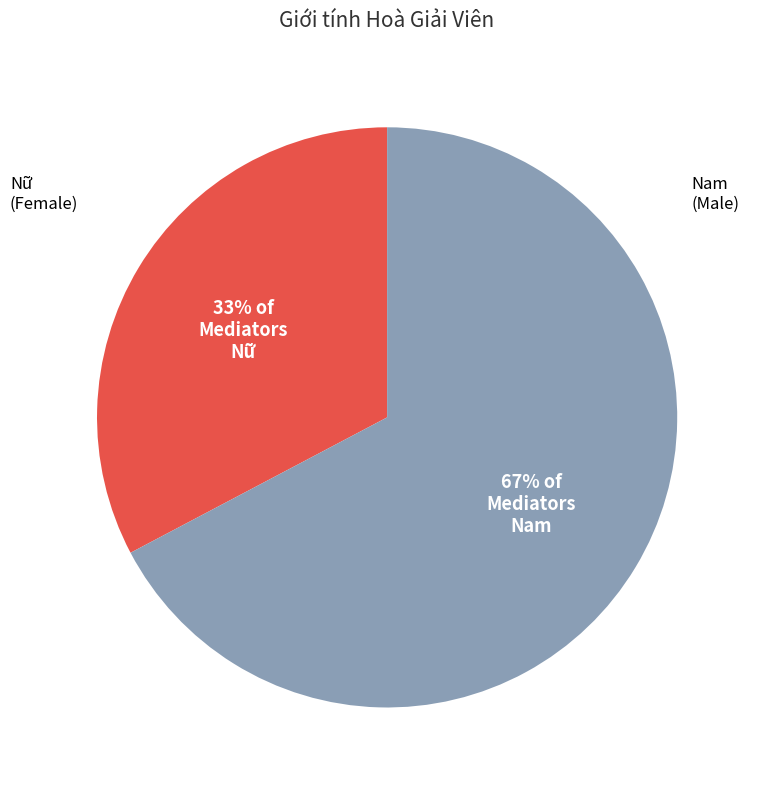

Combined, do Nữ and Nam account for over 50%?

Yes